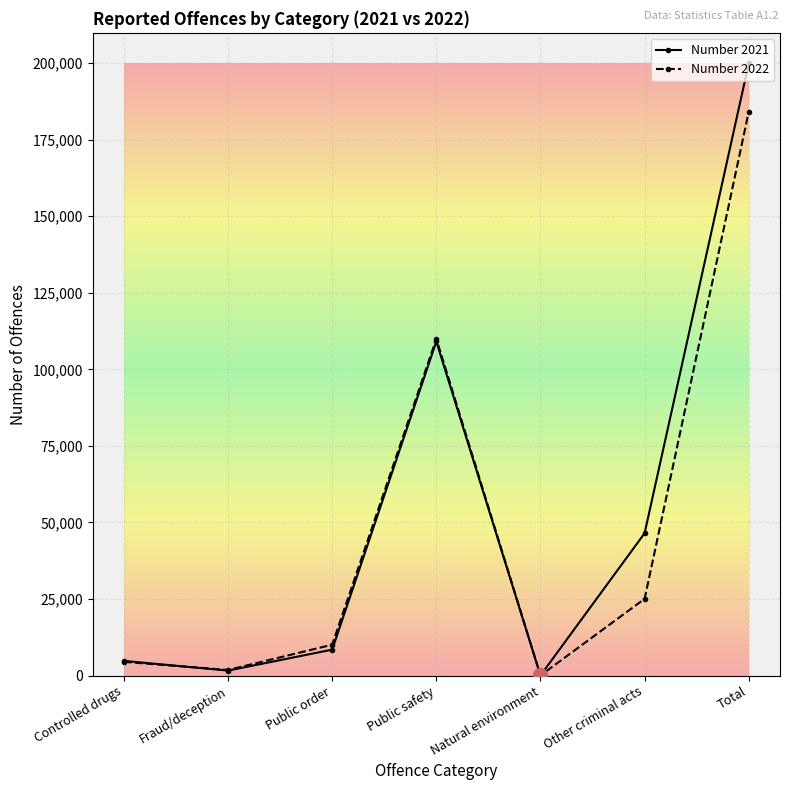

Reading left to right, list all the values displayed in this chart.

Number 2021: 4826	1653	8490	109076	65	46495	199832
Number 2022: 4502	1855	10101	109965	60	25076	184071